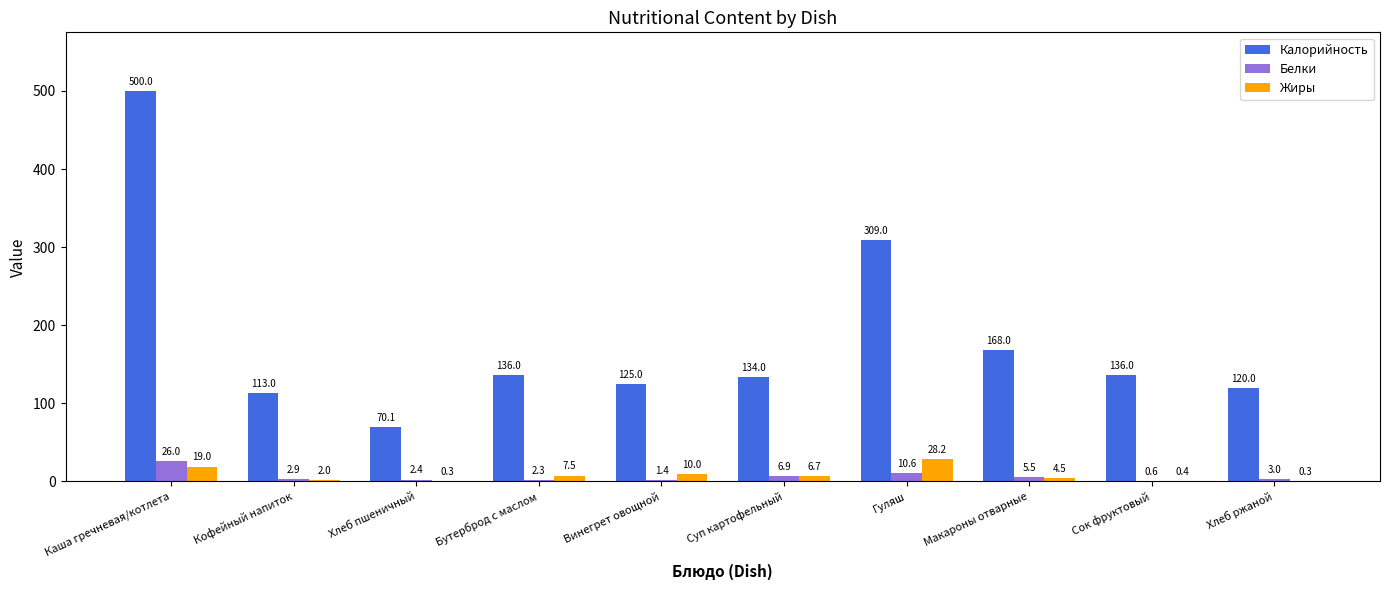

At which label is Калорийность closest to 285?

Гуляш